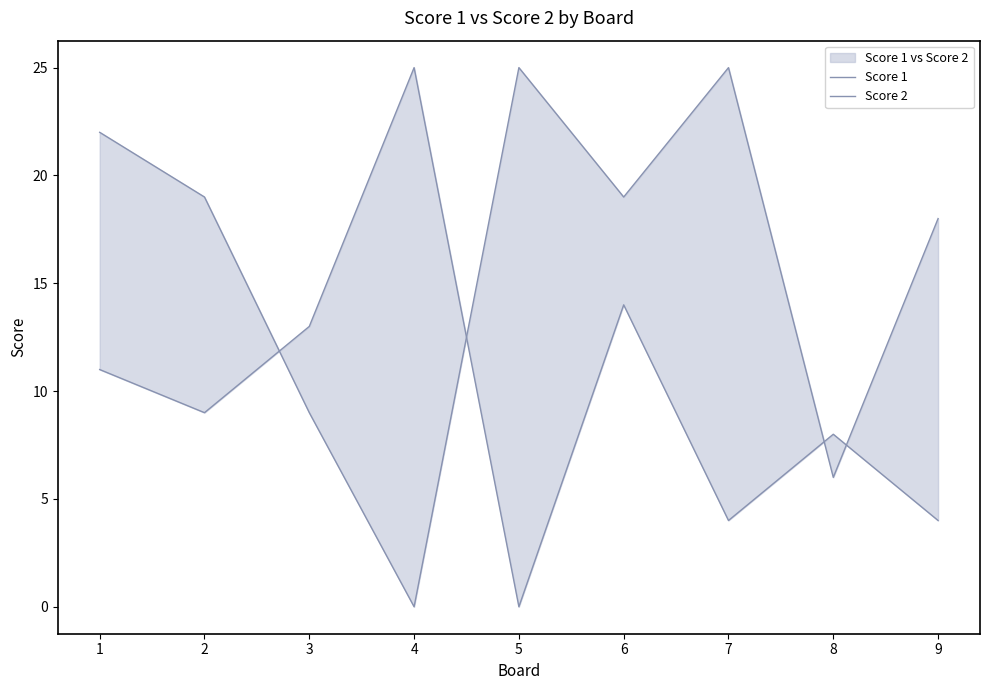

At 3, list the series in order from smallest to largest.

Score 2, Score 1